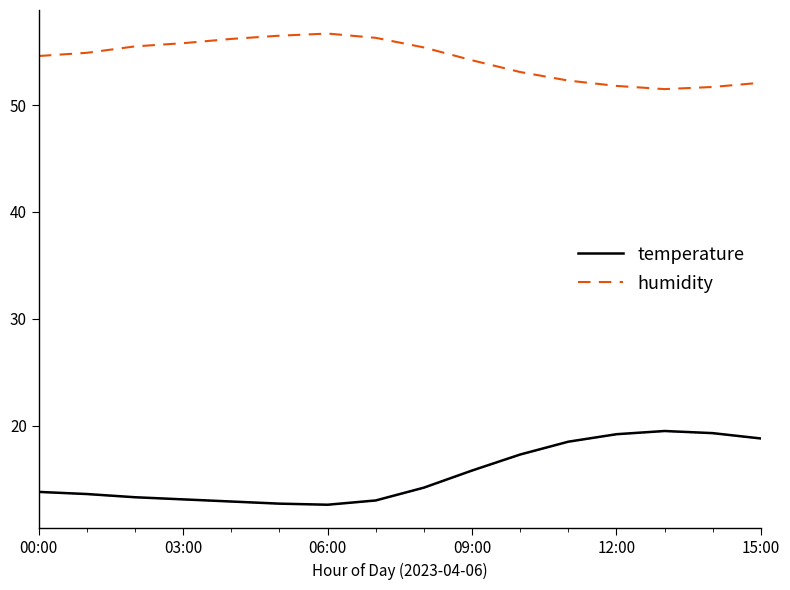

What is the lowest value of the temperature series?

12.6